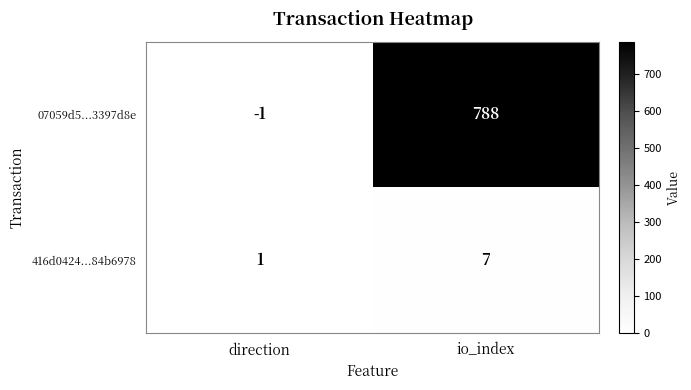

List the series in order of their peak value, highest first.

07059d5...3397d8e, 416d0424...84b6978